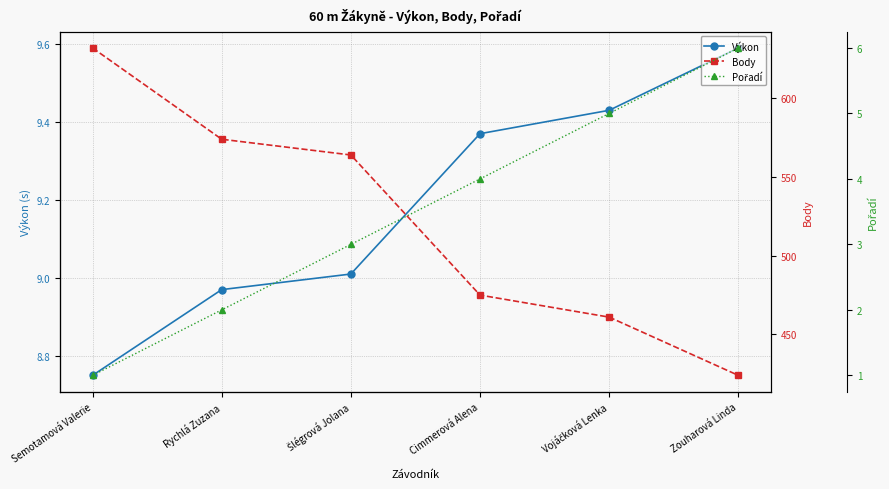

Which category has the highest value across all series?

Semotamová Valerie